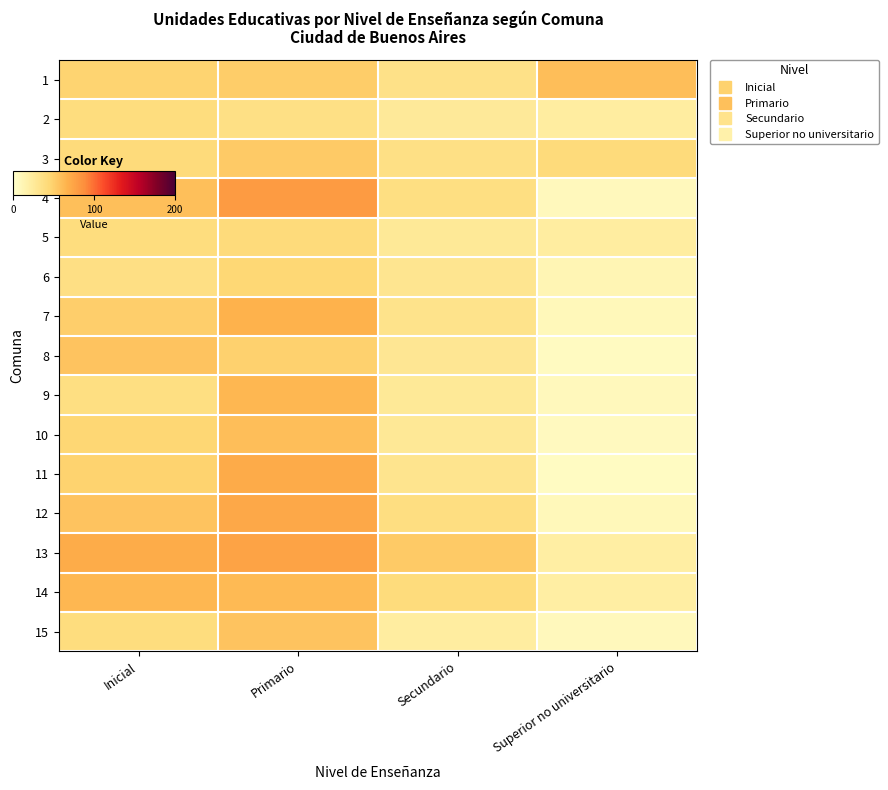

Which has a higher value, Secundario or Superior no universitario?

Superior no universitario